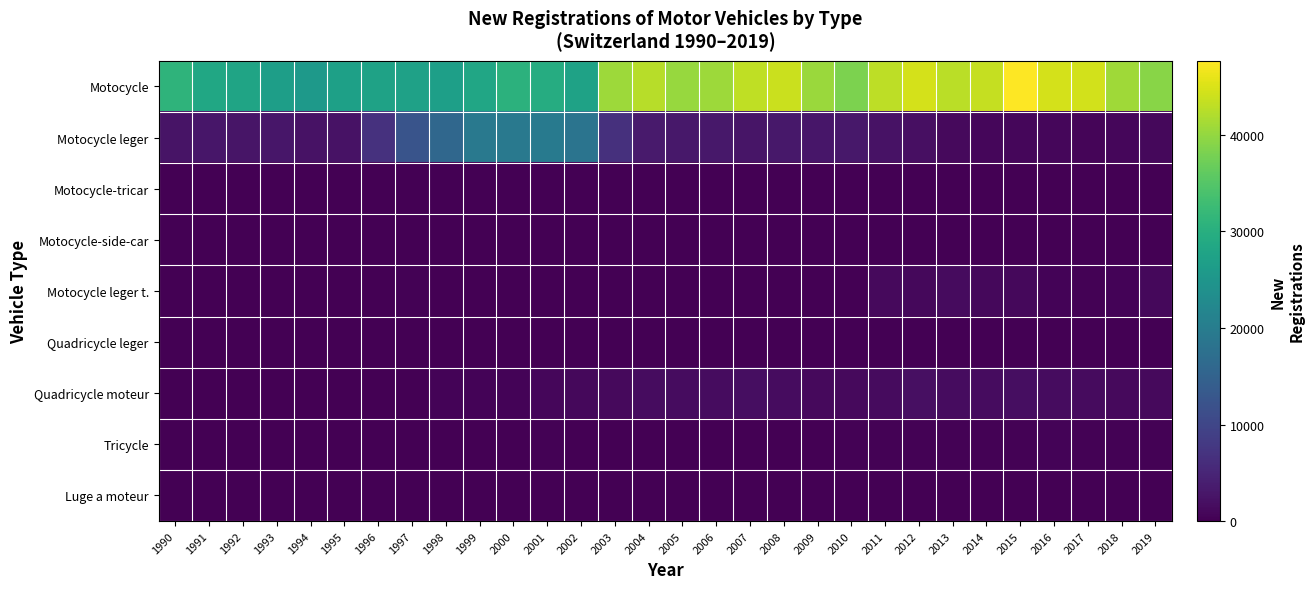

What is the maximum value shown in the chart?

47661